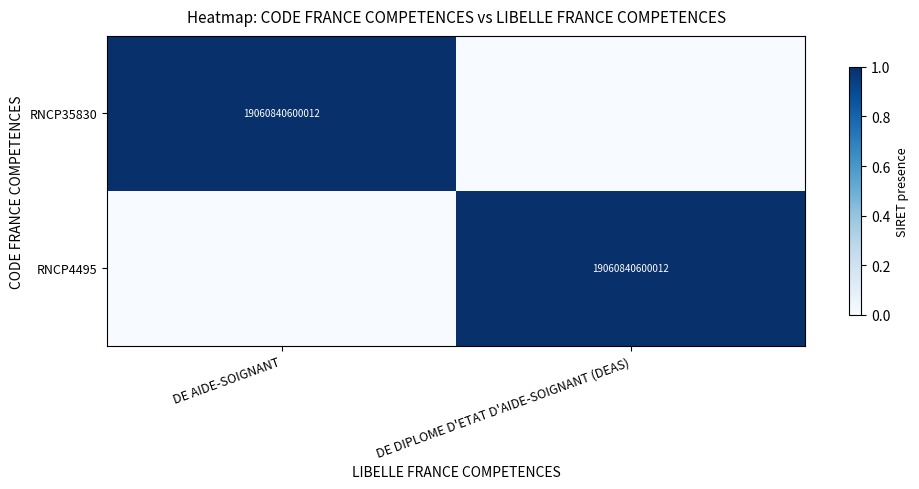

Is it true that RNCP35830 equals 19060840600012 at DE AIDE-SOIGNANT?

True